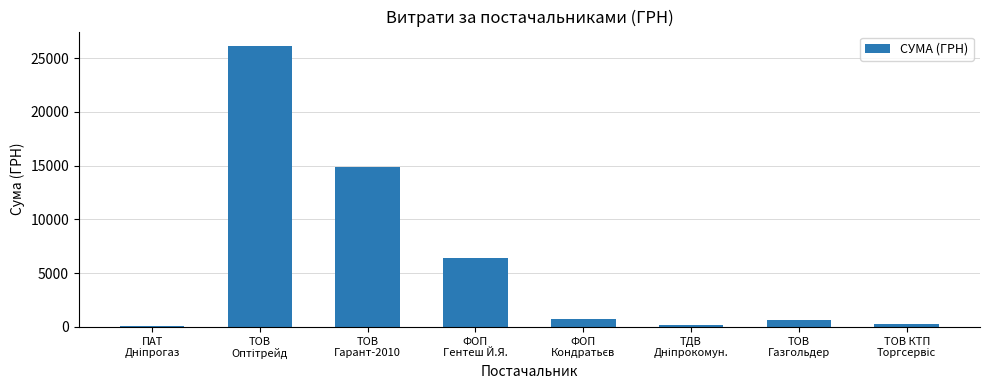

What is the sum of all values?

49445.0